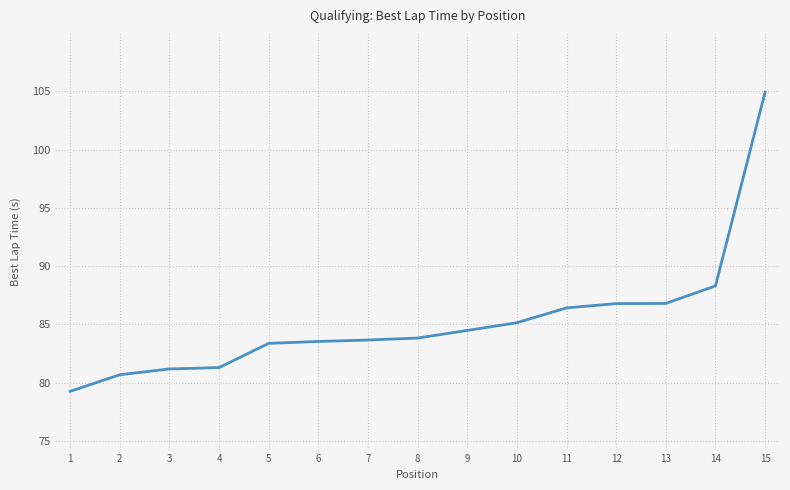

Where is the data nearest to the value 92?

14